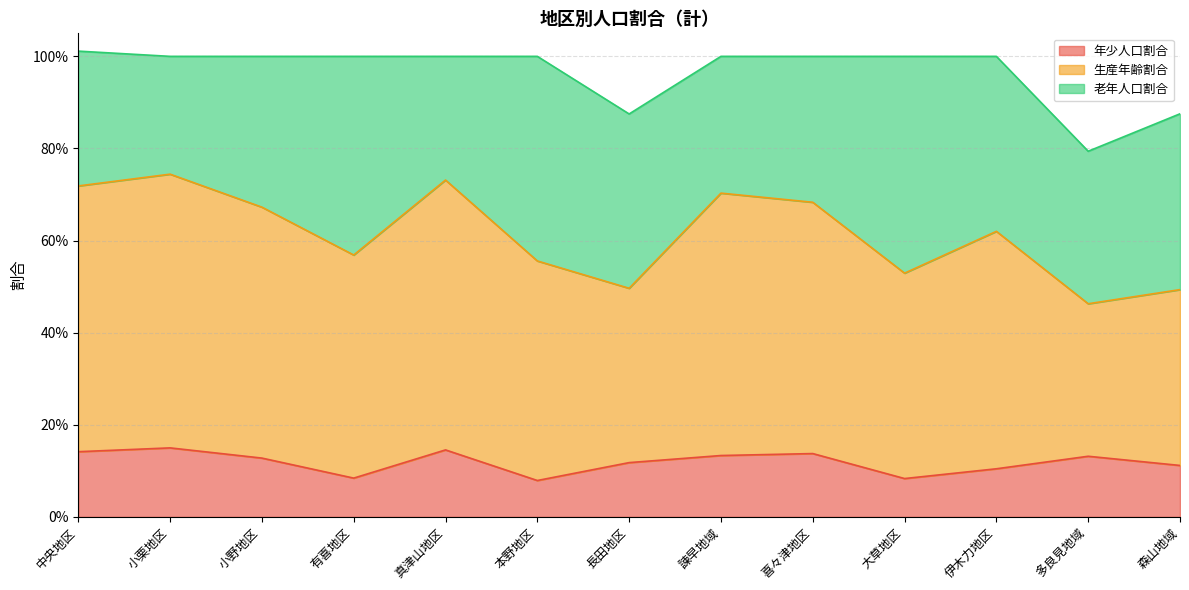

What is the value of the 生産年齢割合 point at the 13th from the left?

0.4